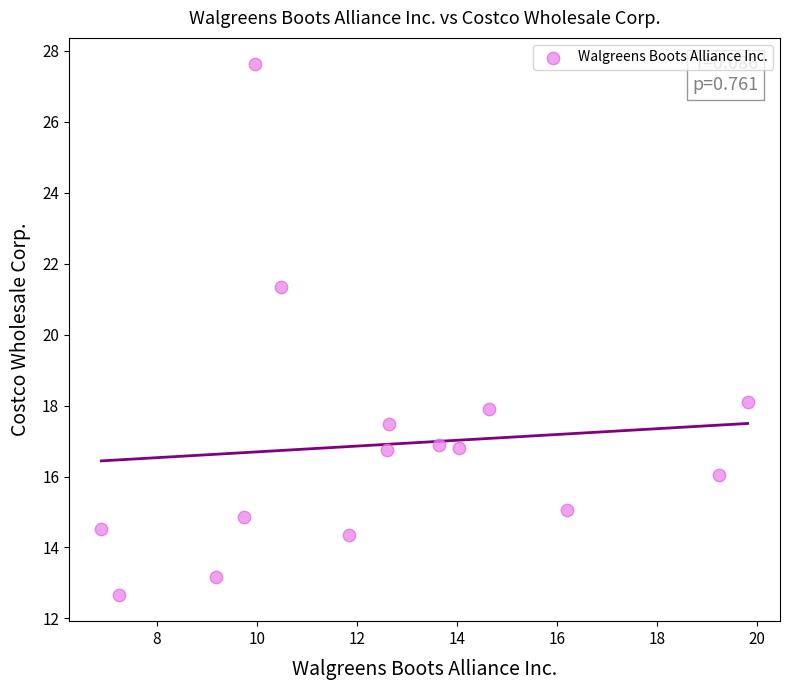

What Y value in the scatter plot is closest to 20?

21.3